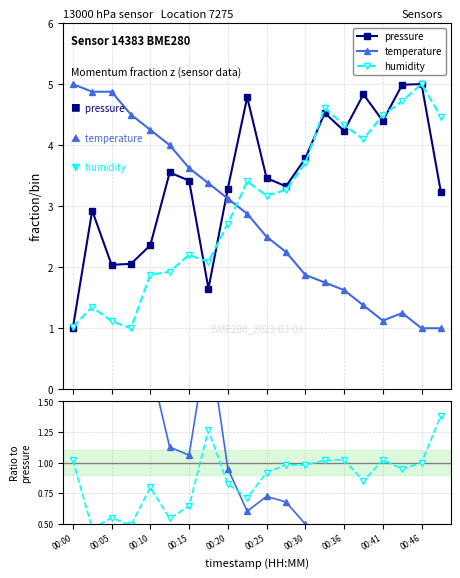

Which series has the largest total across all categories?

pressure